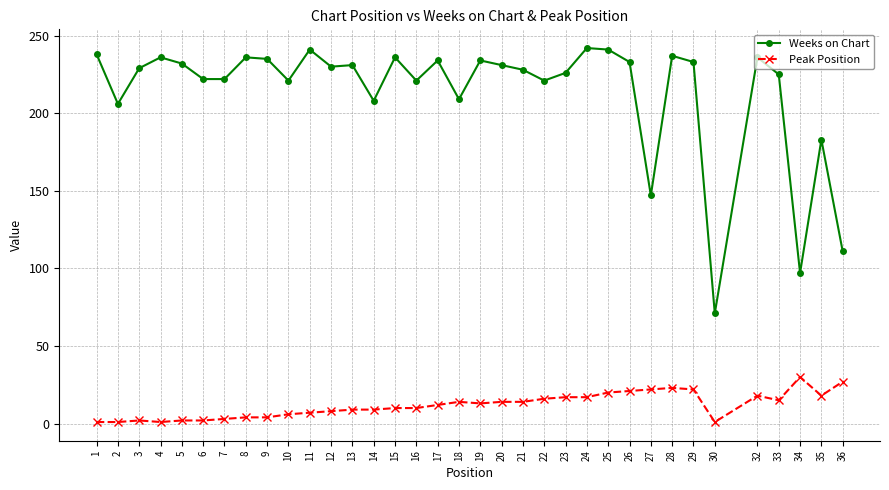

True or false: Peak Position and Weeks on Chart intersect in this chart.

False